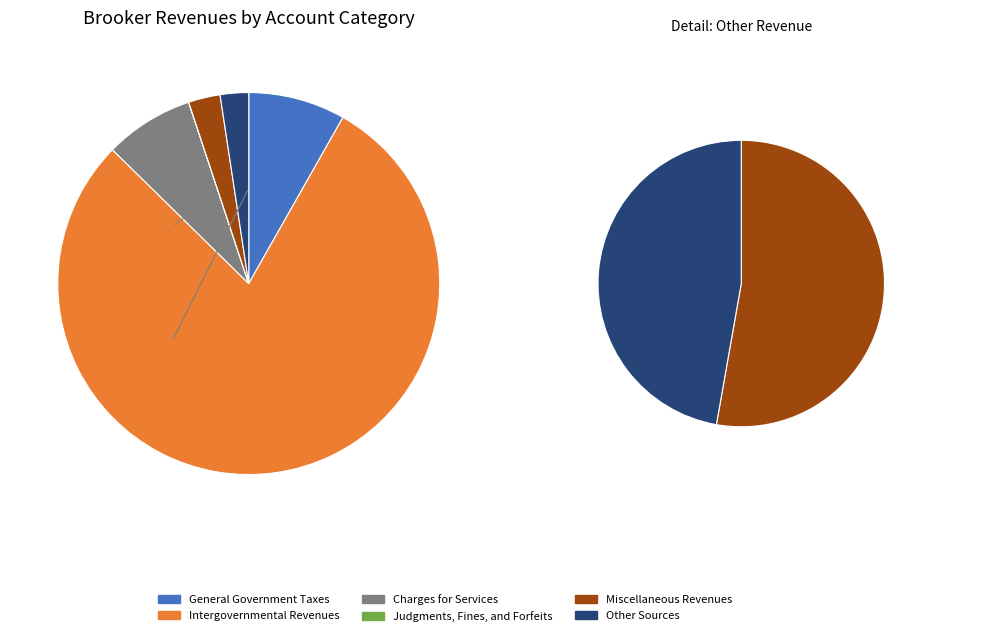

To the nearest percent, what is the average slice percentage?

17%